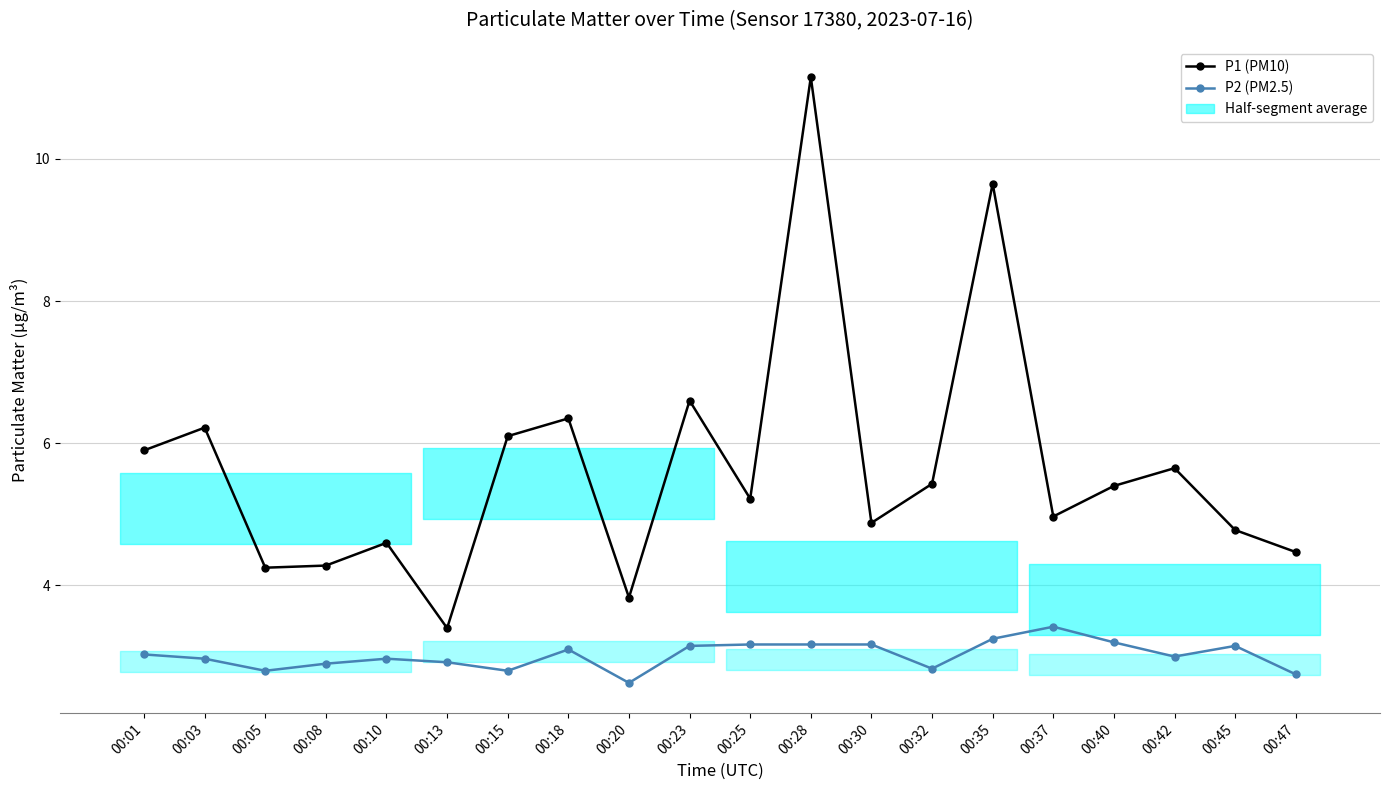

In P2 (PM2.5), how many points are lower than both neighbors (excluding endpoints)?

5